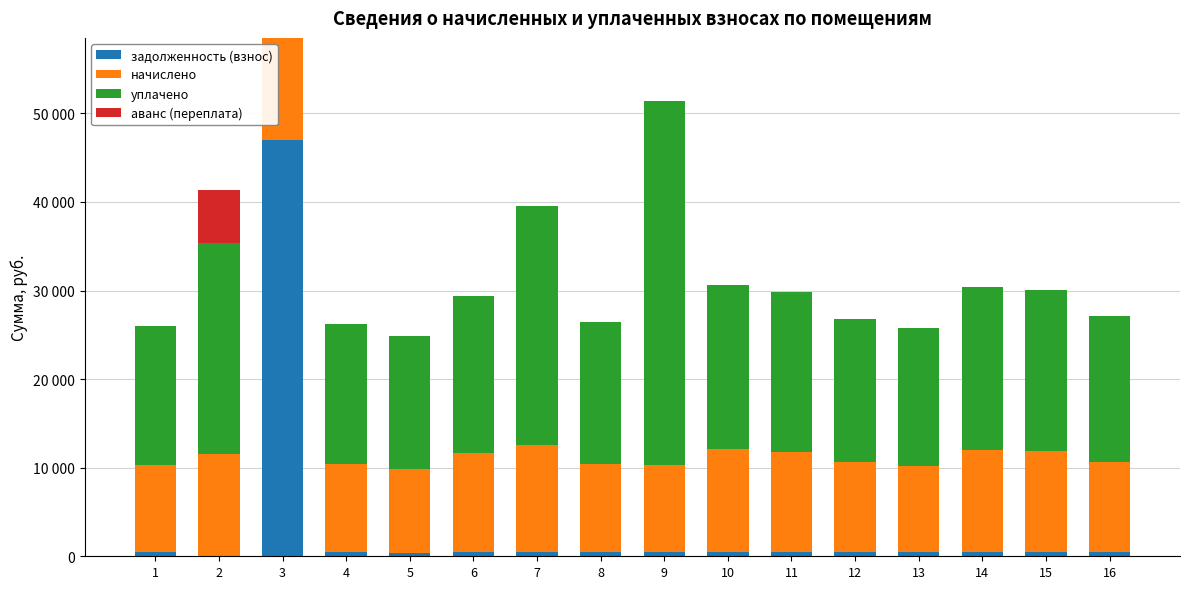

What is the value of the задолженность (взнос) bar at the 9th from the left?

435.3